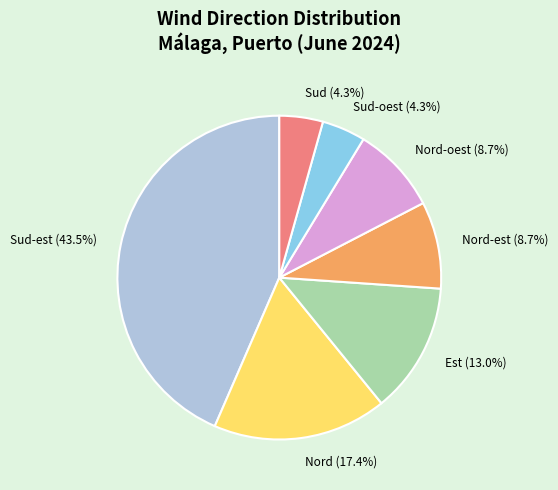

What percentage is the Est slice, to the nearest percent?

13%